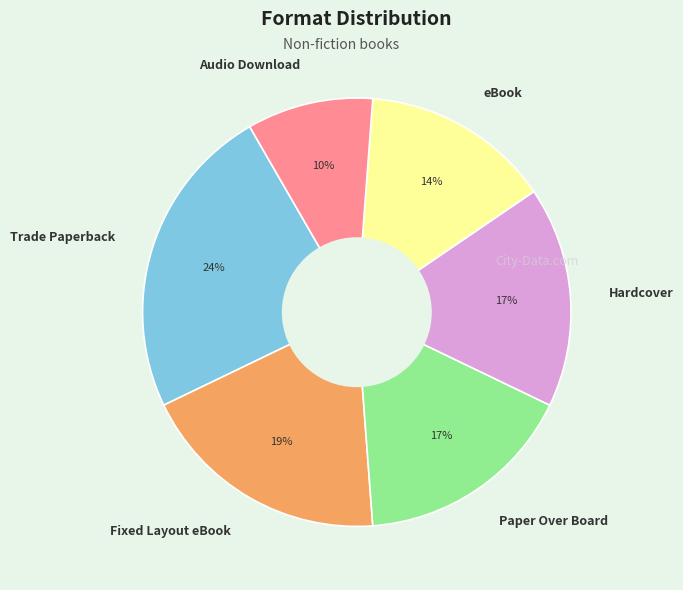

How many segments does this pie chart have?

6